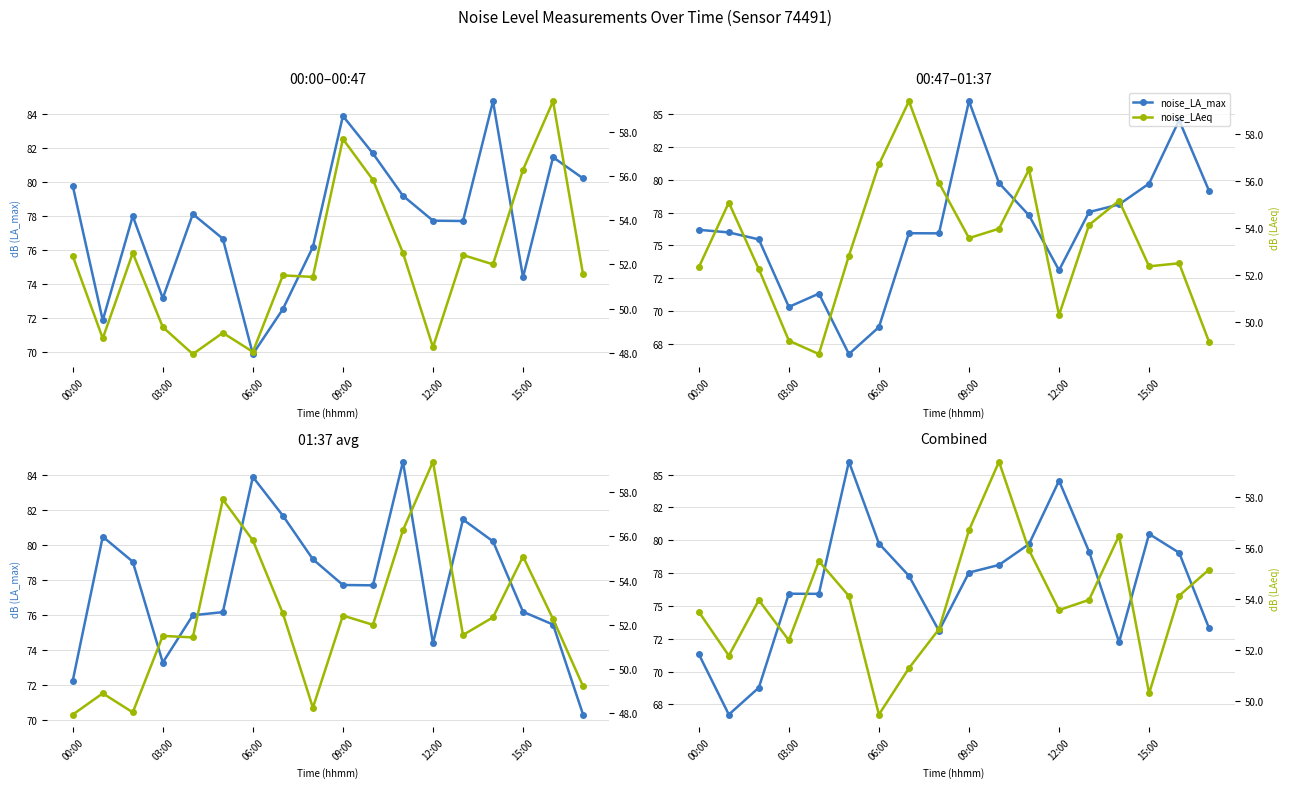

How many lines are shown in the chart?

2